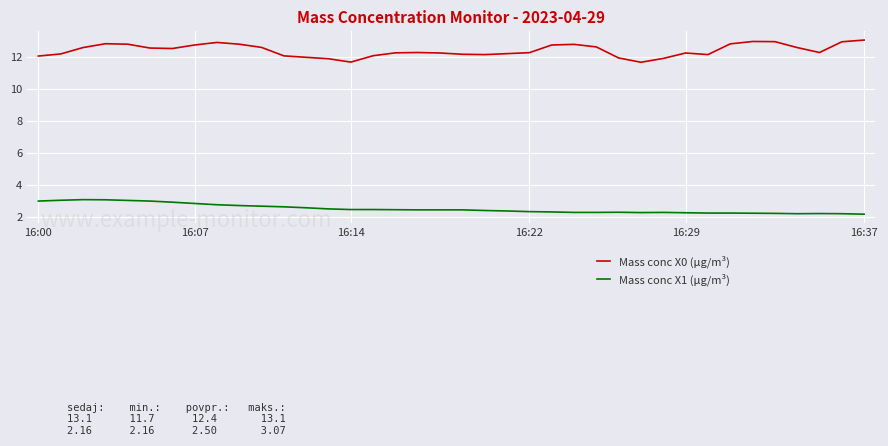

List the series in order of their overall mean, lowest first.

Mass conc X1 (μg/m³), Mass conc X0 (μg/m³)